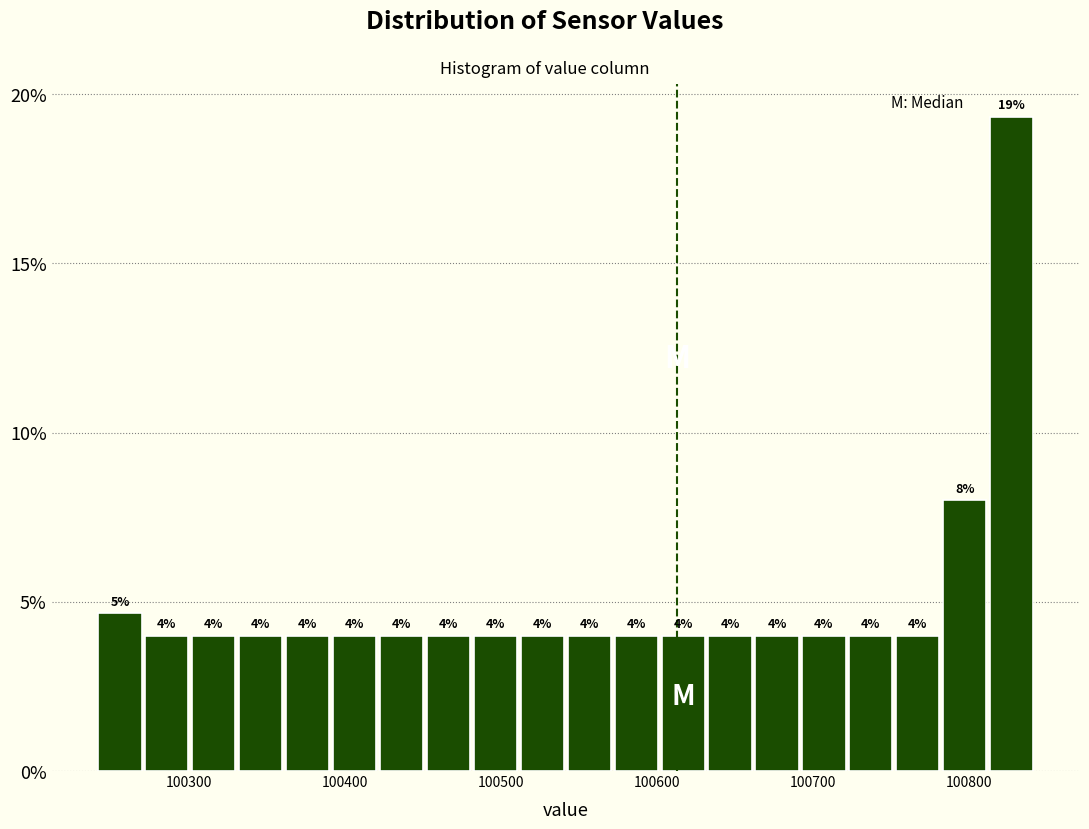

Around what value on the x-axis is the tallest bar? Give the approximate position of its centre, as read against the axis.

100830